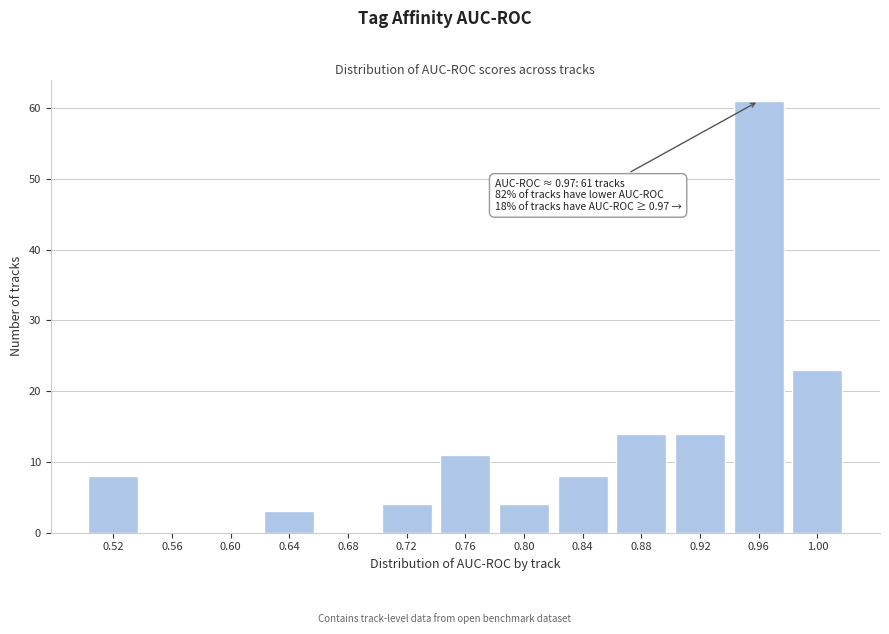

Reading left to right, what are all the values shown in this chart?

0.52=8	0.56=0	0.60=0	0.64=3	0.68=0	0.72=4	0.76=11	0.80=4	0.84=8	0.88=14	0.92=14	0.96=61	1.00=23